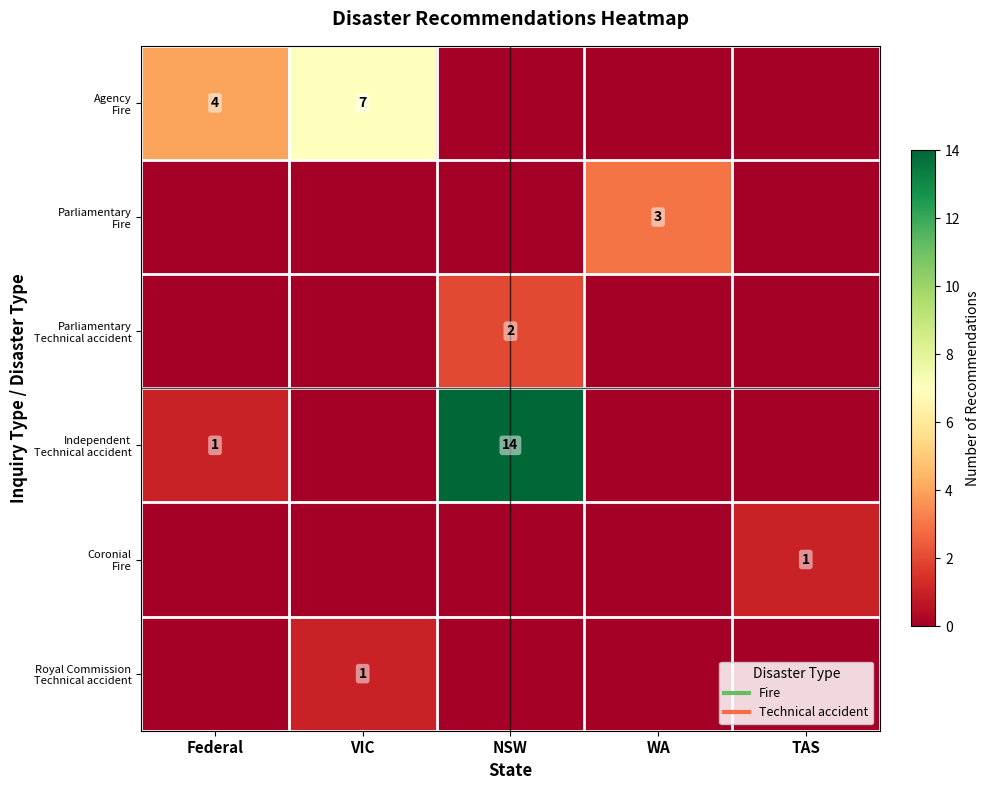

Which series changed the most between NSW and WA?

row_3